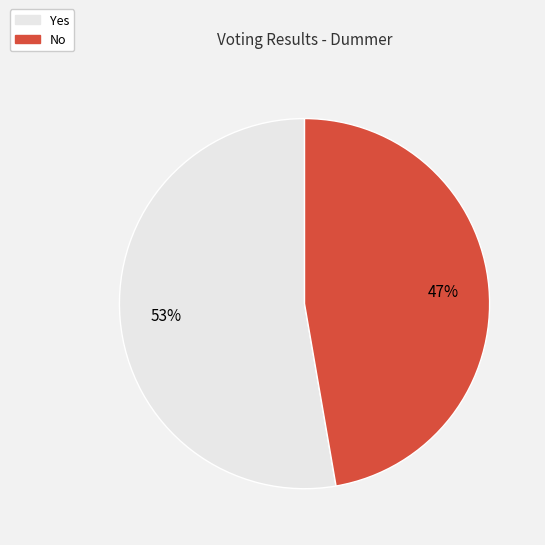

To the nearest percent, what is the average slice percentage?

50%